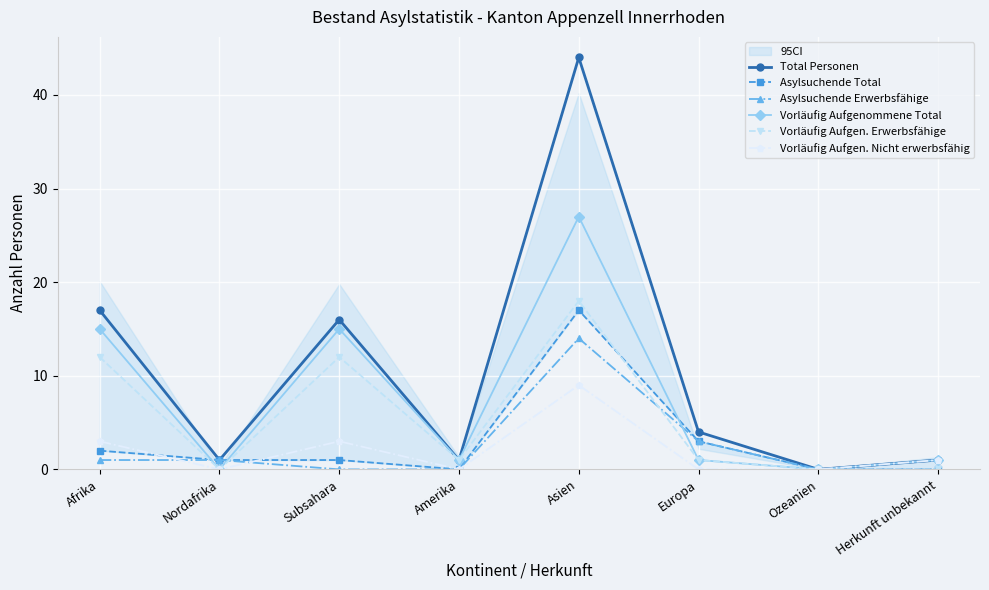

Reading left to right, what are all the values shown in this chart?

Total Personen: Afrika=17	Nordafrika=1	Subsahara=16	Amerika=1	Asien=44	Europa=4	Ozeanien=0	Herkunft unbekannt=1
Asylsuchende Total: Afrika=2	Nordafrika=1	Subsahara=1	Amerika=0	Asien=17	Europa=3	Ozeanien=0	Herkunft unbekannt=0
Asylsuchende Erwerbsfähige: Afrika=1	Nordafrika=1	Subsahara=0	Amerika=0	Asien=14	Europa=3	Ozeanien=0	Herkunft unbekannt=0
Vorläufig Aufgenommene Total: Afrika=15	Nordafrika=0	Subsahara=15	Amerika=1	Asien=27	Europa=1	Ozeanien=0	Herkunft unbekannt=1
Vorläufig Aufgen. Erwerbsfähige: Afrika=12	Nordafrika=0	Subsahara=12	Amerika=1	Asien=18	Europa=1	Ozeanien=0	Herkunft unbekannt=0
Vorläufig Aufgen. Nicht erwerbsfähig: Afrika=3	Nordafrika=0	Subsahara=3	Amerika=0	Asien=9	Europa=0	Ozeanien=0	Herkunft unbekannt=1